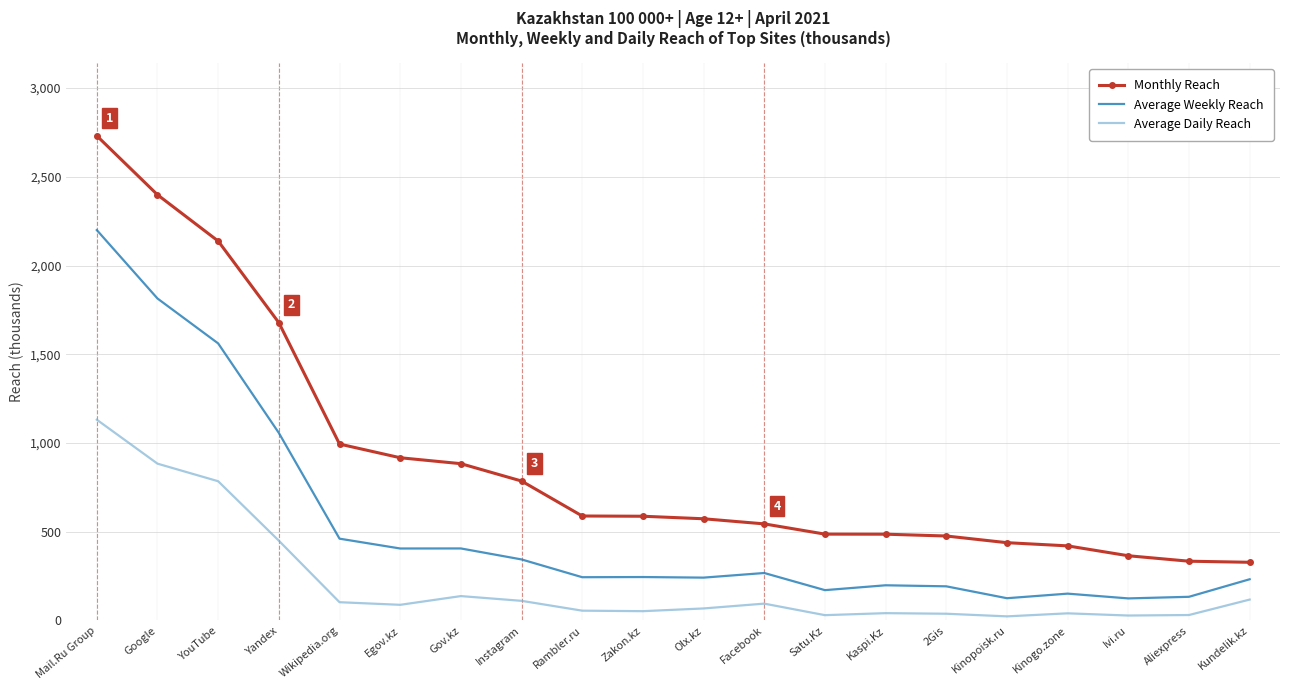

At how many categories does at least one series exceed 228?

20